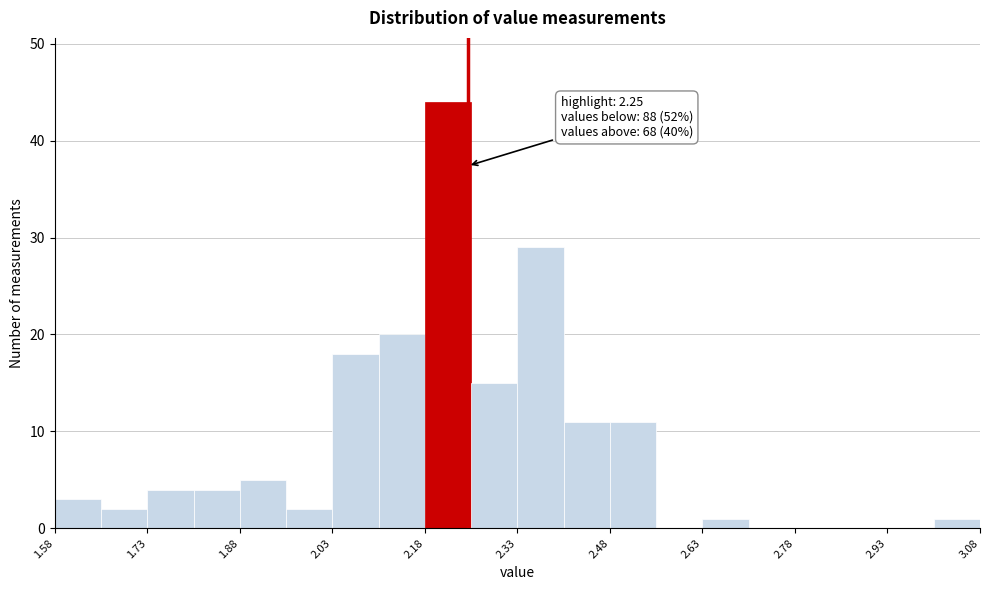

Around what value on the x-axis is the tallest bar? Give the approximate position of its centre, as read against the axis.

2.22